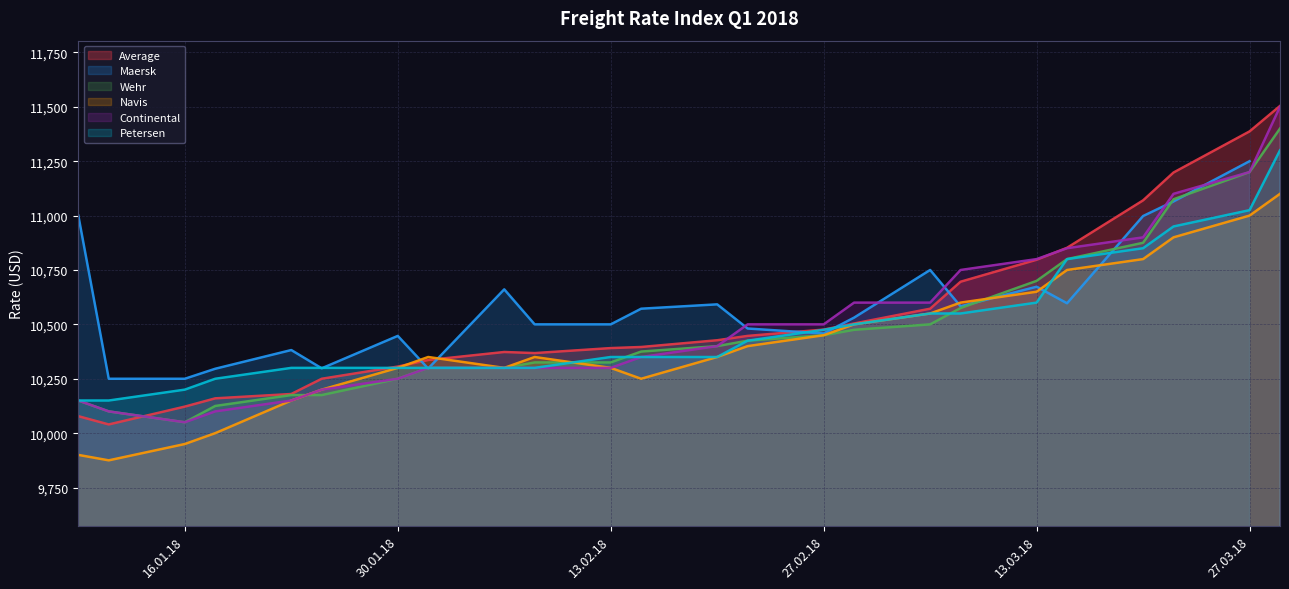

Which has a higher value, 29.03.2018 or 20.03.2018?

29.03.2018